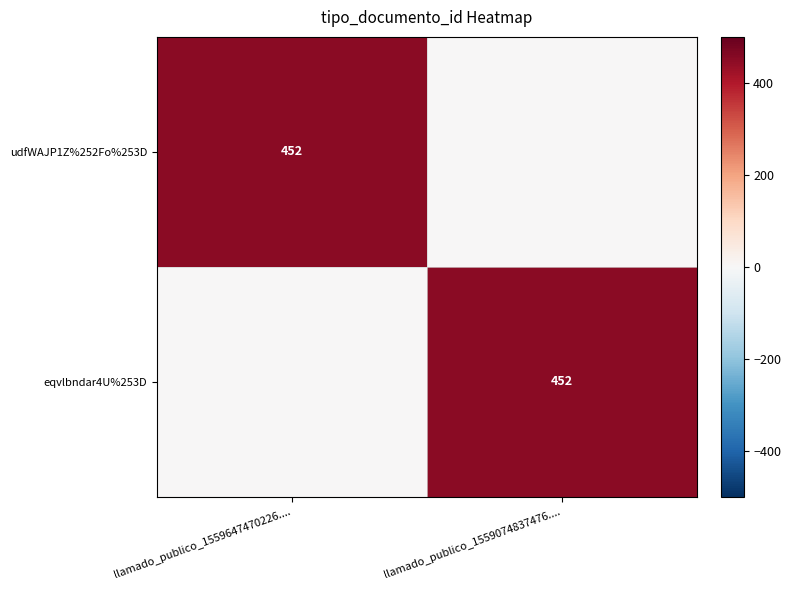

The value of udfWAJP1Z%252Fo%253D at llamado_publico_1559647470226.... is 219. True or false?

False